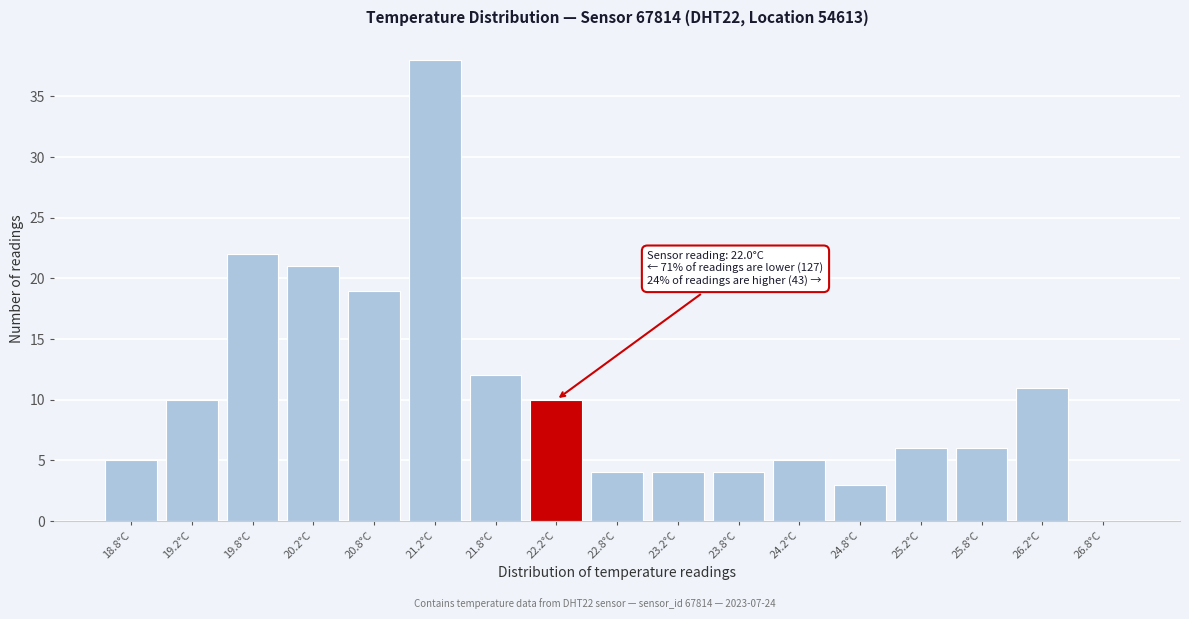

Reading left to right, what are all the values shown in this chart?

18.8°C=5	19.2°C=10	19.8°C=22	20.2°C=21	20.8°C=19	21.2°C=38	21.8°C=12	22.2°C=10	22.8°C=4	23.2°C=4	23.8°C=4	24.2°C=5	24.8°C=3	25.2°C=6	25.8°C=6	26.2°C=11	26.8°C=0